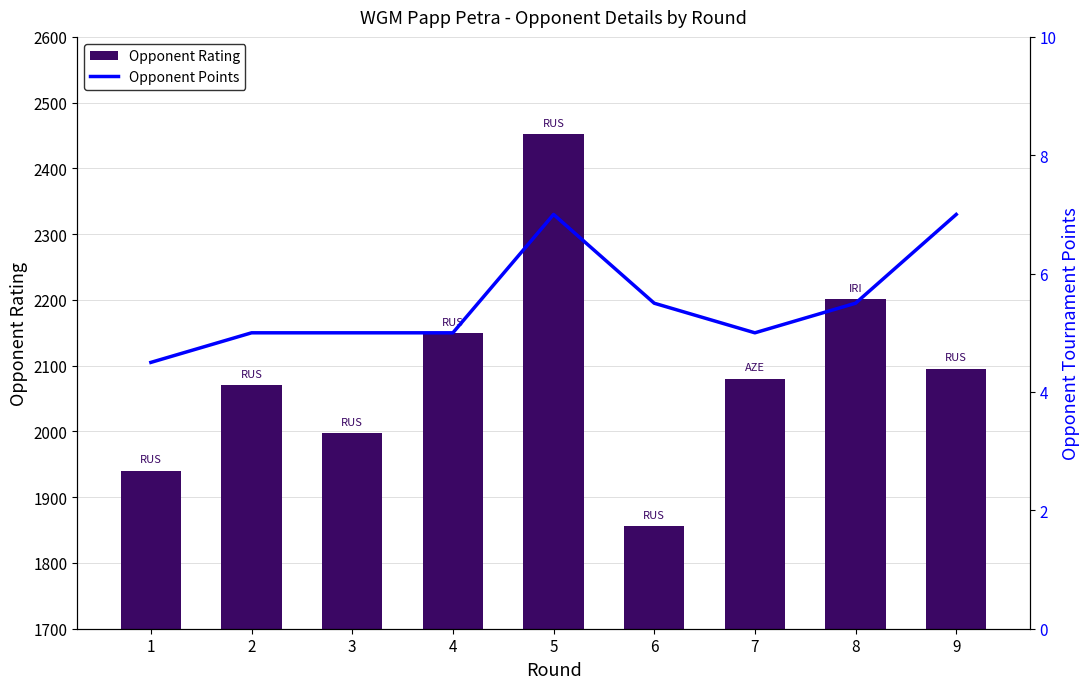

What are all the series names shown in the legend?

Opponent Rating, Opponent Points